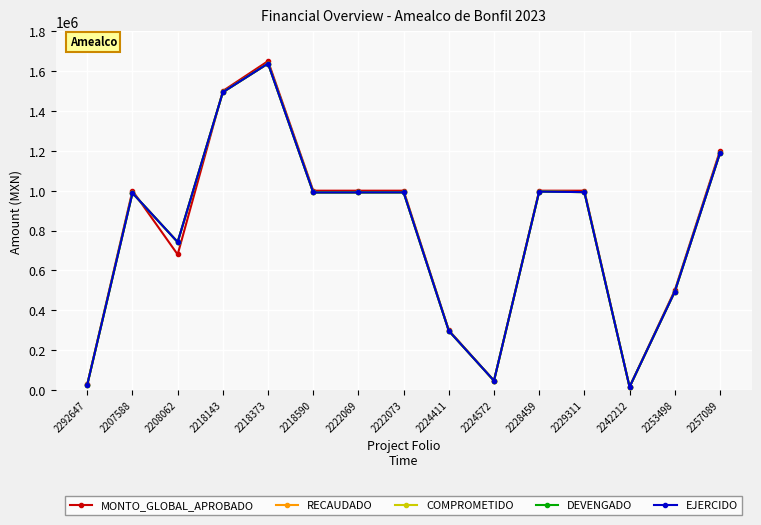

What is the highest value of the MONTO_GLOBAL_APROBADO series?

1650000.0